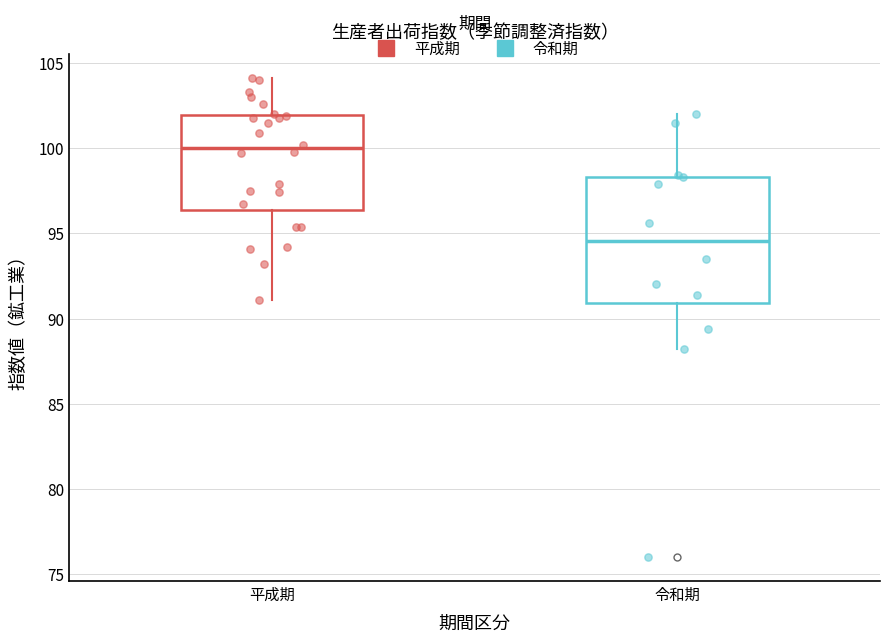

Reading left to right, read every box against the y-axis: the position of its median line, the range the box covers, and the ends of its whiskers. The values are not printed on the chart, so give them approximately, as read against the axis.

平成期: median 100.0, box 96.5 to 102.0, whiskers 91.0 to 104.0
令和期: median 94.5, box 91.0 to 98.5, whiskers 88.0 to 102.0